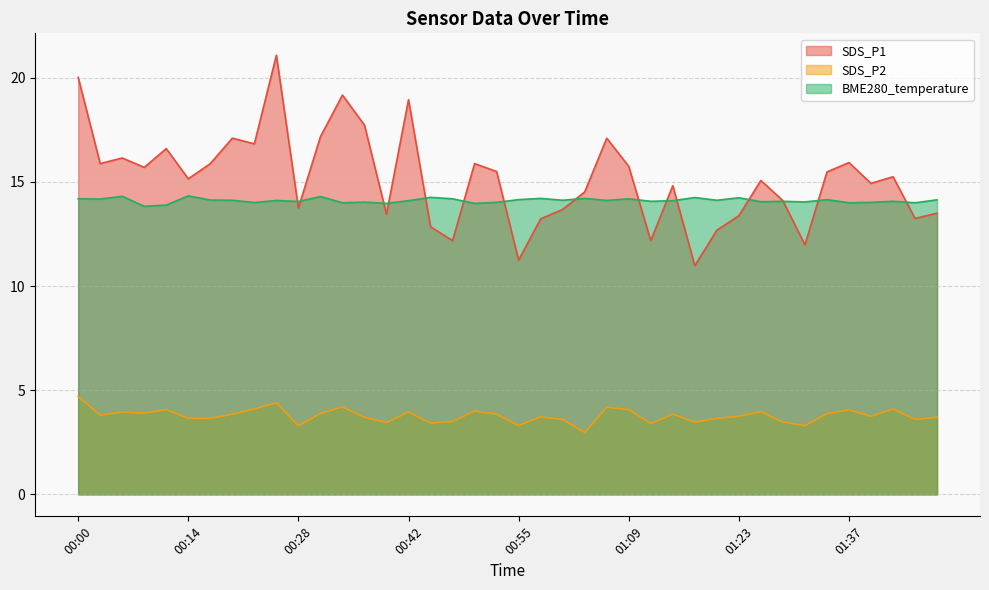

Reading left to right, list all the values displayed in this chart.

SDS_P1: 20.0	15.9	16.1	15.7	16.6	15.2	15.9	17.1	16.8	21.1	13.8	17.2	19.2	17.7	13.4	18.9	12.8	12.2	15.9	15.5	11.2	13.2	13.7	14.5	17.1	15.8	12.2	14.8	11.0	12.7	13.4	15.1	14.1	12.0	15.5	15.9	14.9	15.2	13.2	13.5
SDS_P2: 4.7	3.8	4.0	3.9	4.1	3.6	3.6	3.9	4.1	4.4	3.3	3.9	4.2	3.7	3.5	4.0	3.4	3.5	4.0	3.9	3.3	3.7	3.6	3.0	4.2	4.1	3.4	3.9	3.5	3.6	3.8	4.0	3.5	3.3	3.9	4.0	3.8	4.1	3.6	3.7
BME280_temperature: 14.2	14.2	14.3	13.8	13.9	14.3	14.1	14.1	14.0	14.1	14.1	14.3	14.0	14.0	14.0	14.1	14.3	14.2	14.0	14.0	14.2	14.2	14.1	14.2	14.1	14.2	14.1	14.1	14.2	14.1	14.2	14.1	14.1	14.0	14.2	14.0	14.0	14.1	14.0	14.1